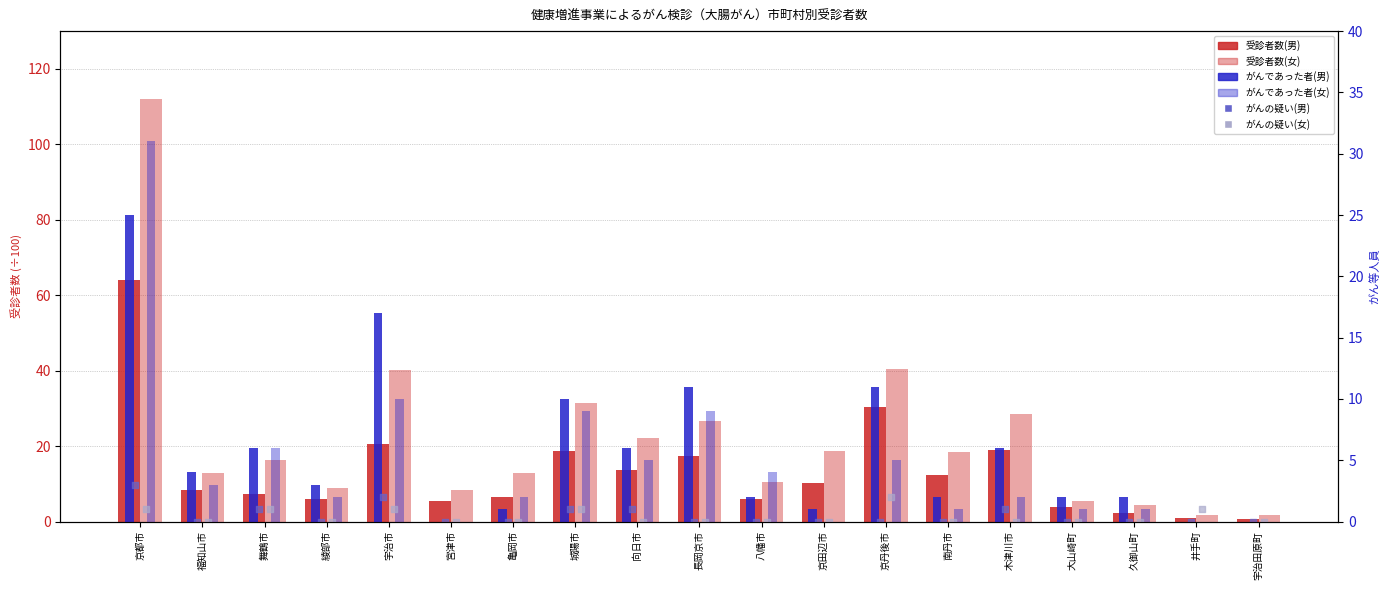

At how many categories does at least one series exceed 19?

7